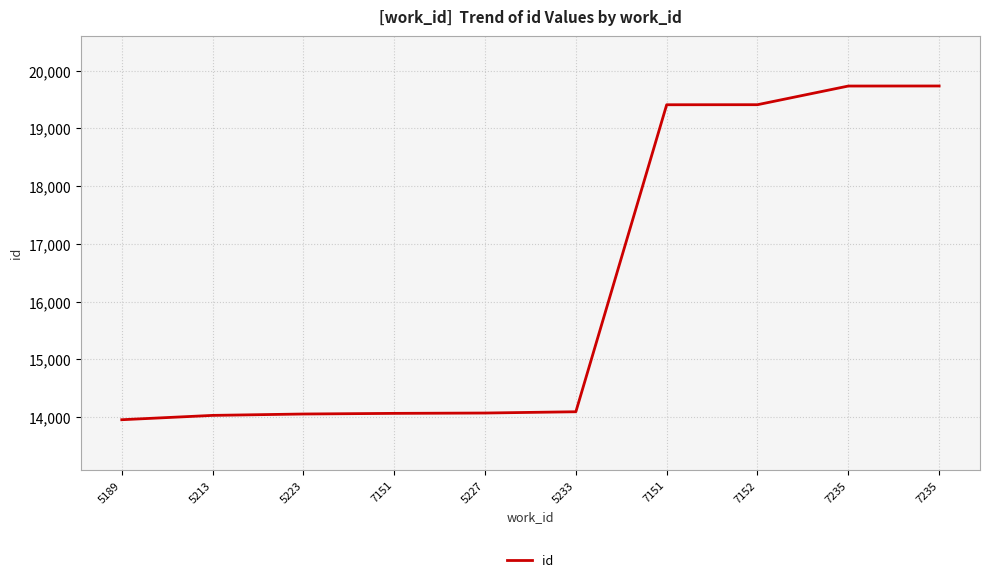

How many lines are shown in the chart?

1